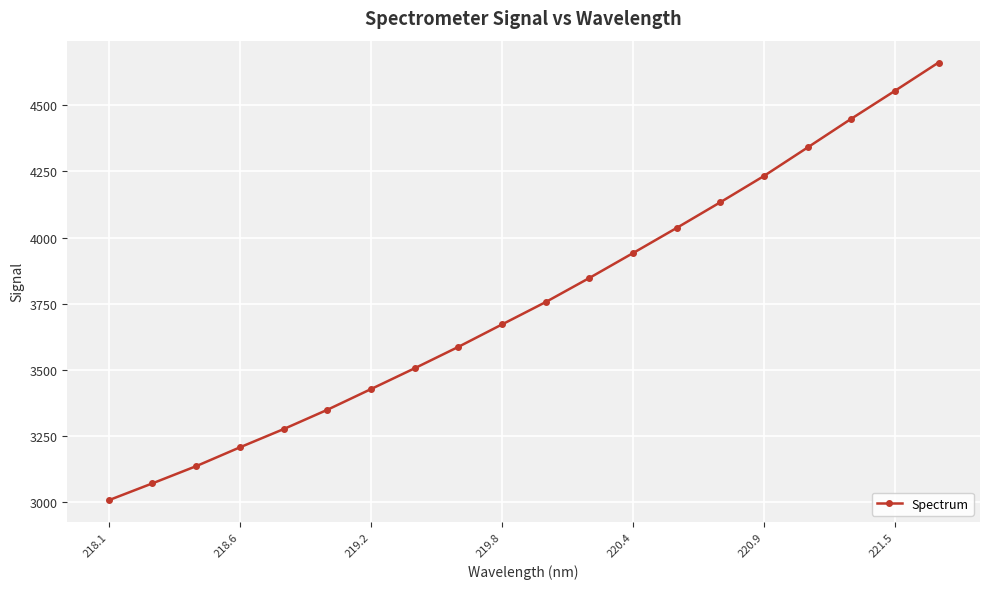

What is the value of the 12th point from the left?

3847.4